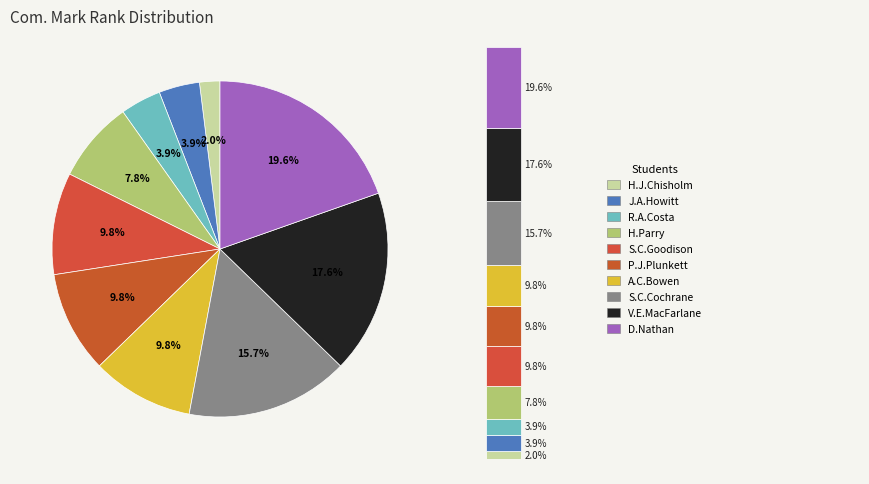

Combined, what portion of the pie is Debbie Nathan and Suzanna Claire Goodison?

29.4%